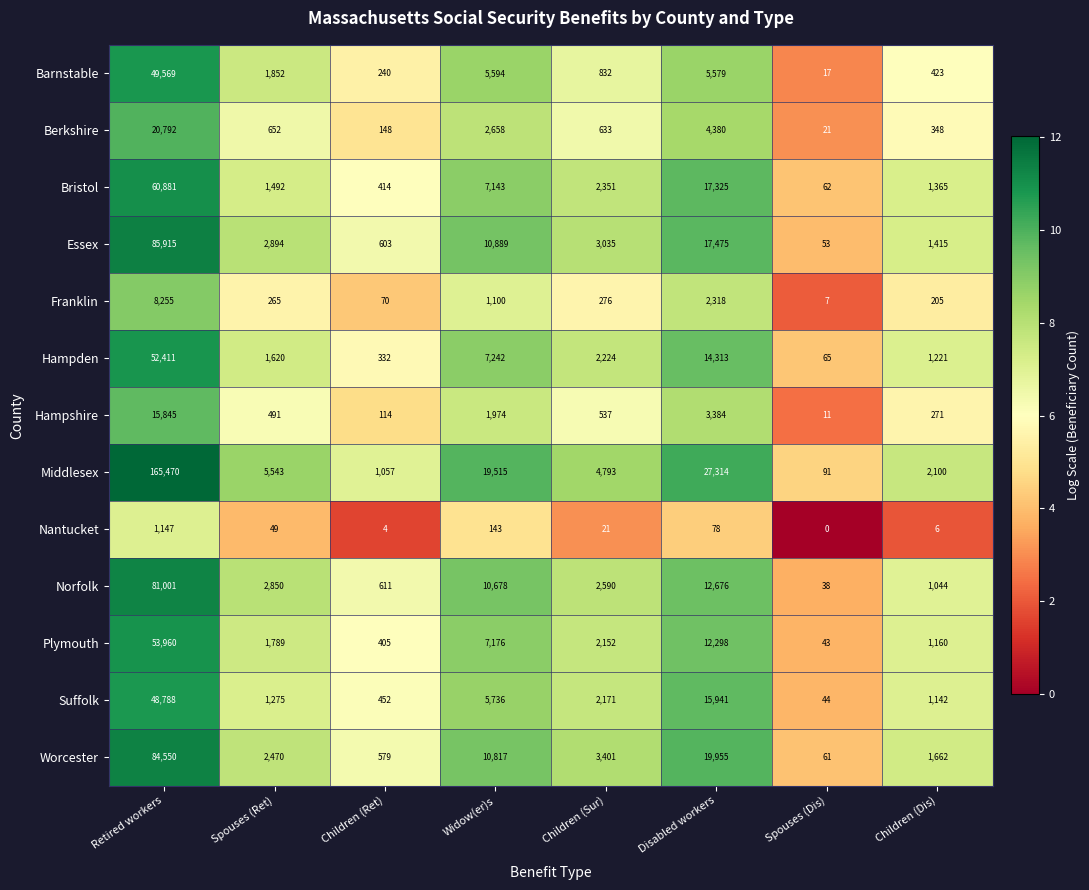

Between Spouses (Ret) and Disabled workers, which series saw the biggest shift?

Middlesex